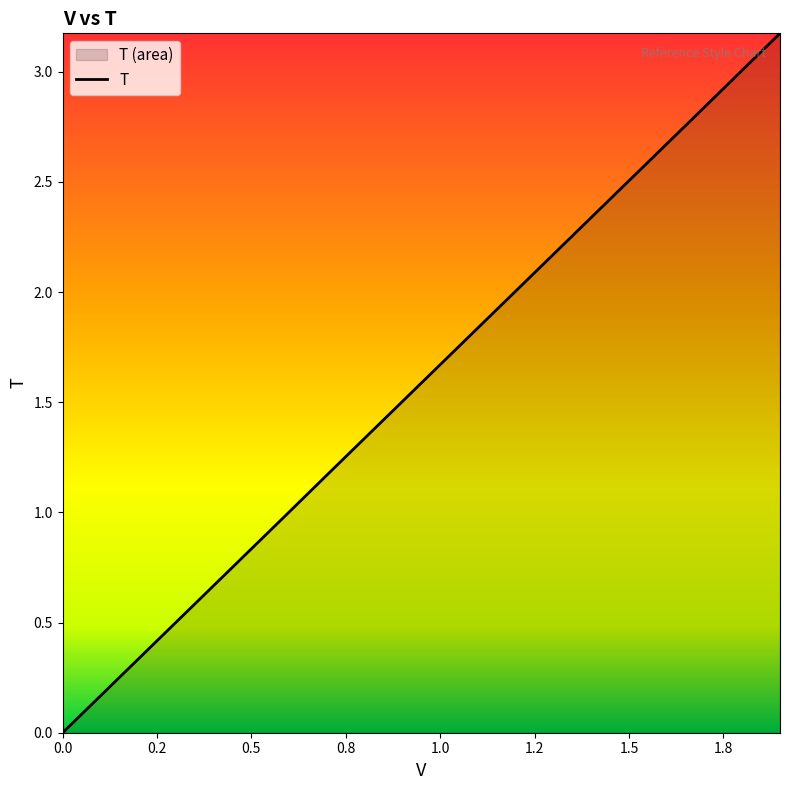

What is the maximum value shown in the chart?

3.2